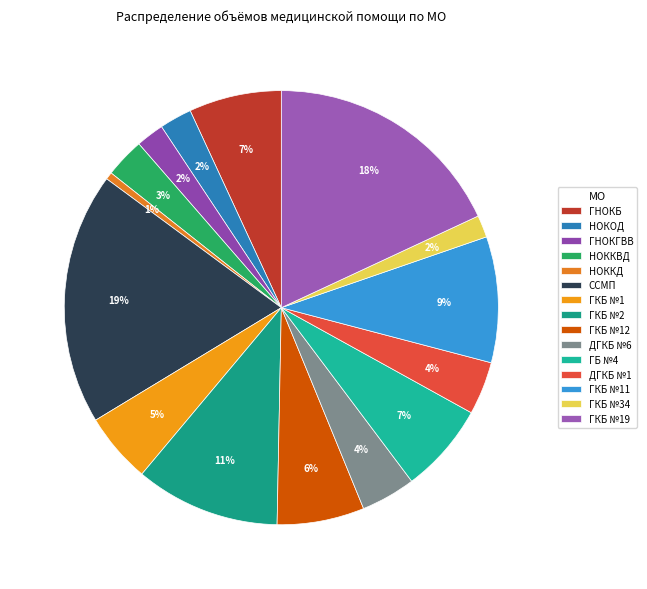

How many segments does this pie chart have?

15